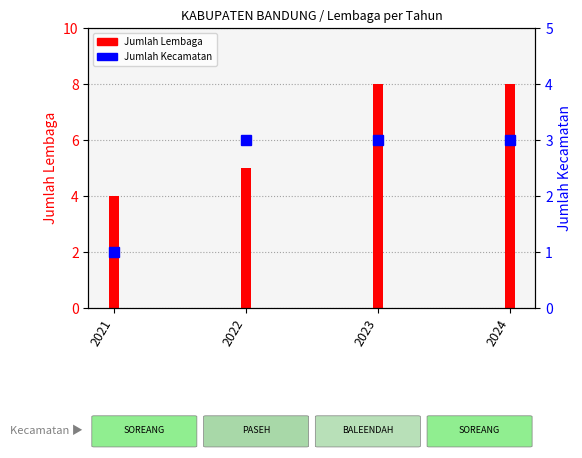

What is the smallest value displayed?

1